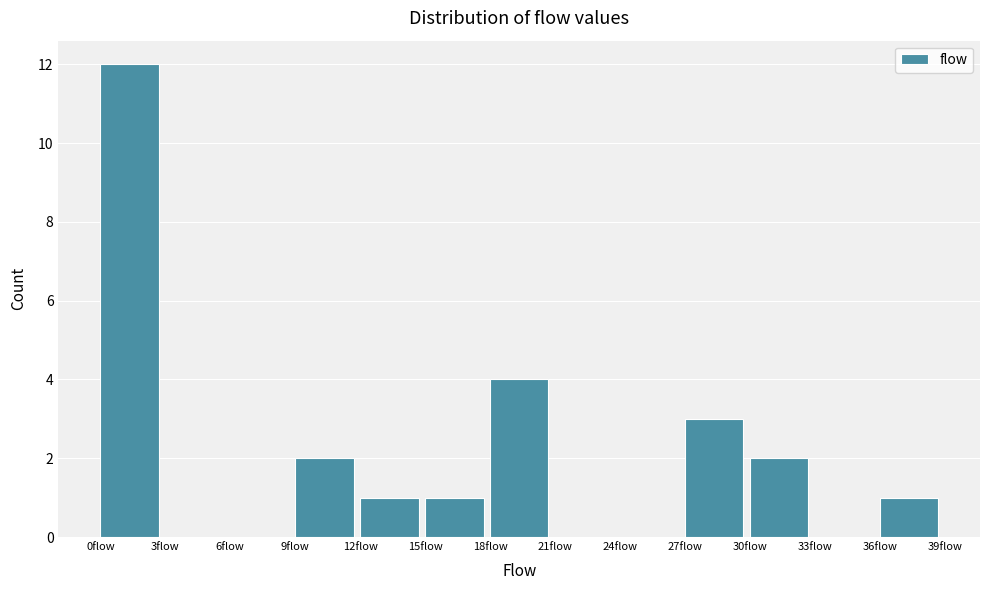

Reading left to right, list every bar in this chart as the range it spans on the x-axis followed by its height. The values are not printed on the chart, so give them approximately, as read against the axis.

0 to 3: 12
3 to 6: 0
6 to 9: 0
9 to 12: 2
12 to 15: 1
15 to 18: 1
18 to 21: 4
21 to 24: 0
24 to 27: 0
27 to 30: 3
30 to 33: 2
33 to 36: 0
36 to 39: 1